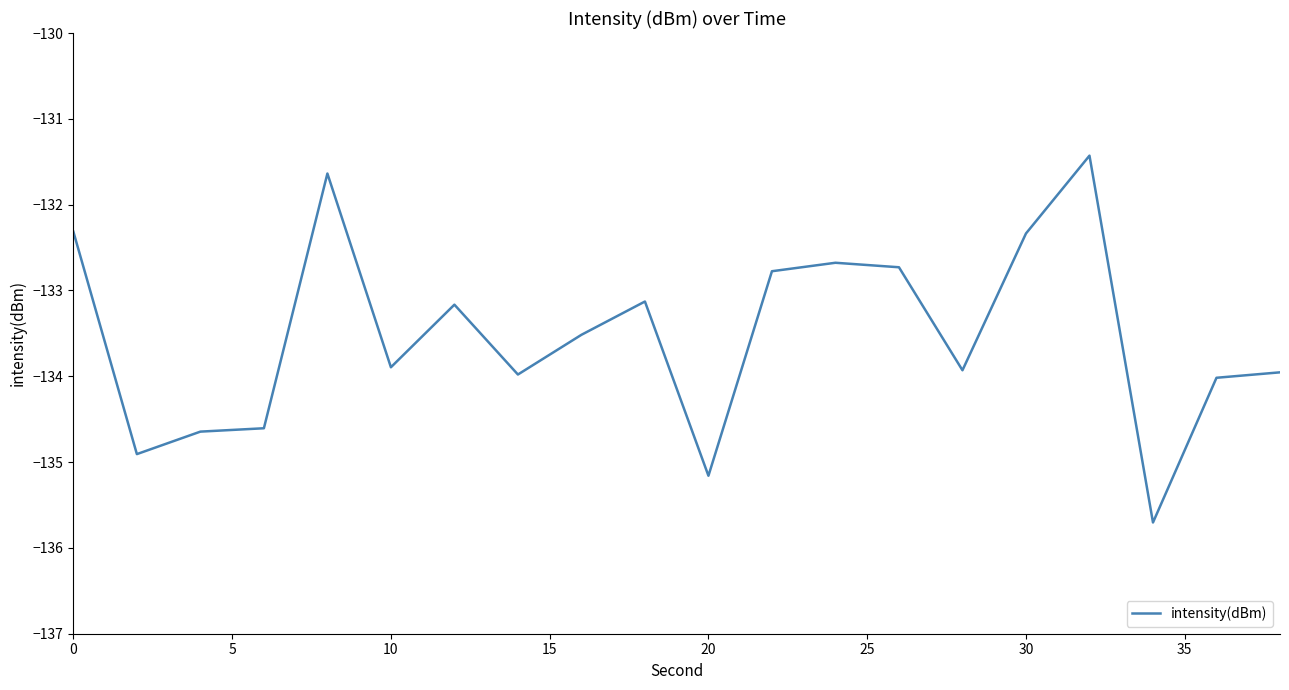

How many lines are shown in the chart?

1